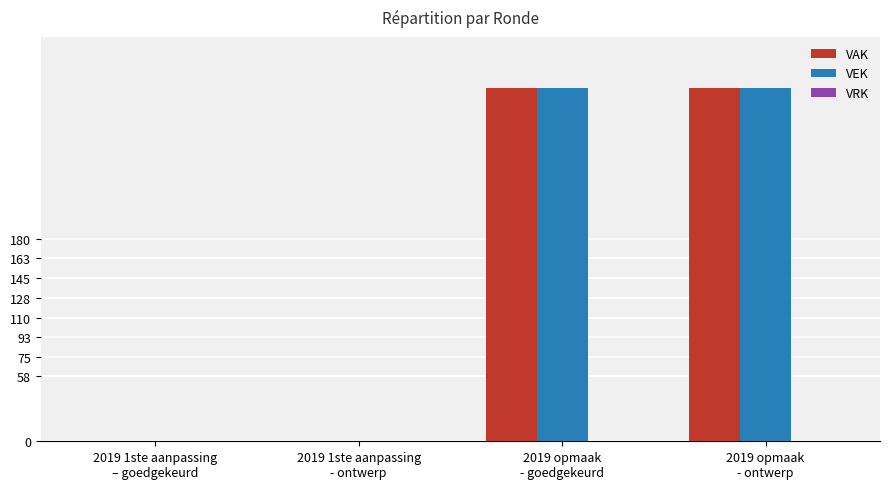

What is the maximum value for VEK?

315